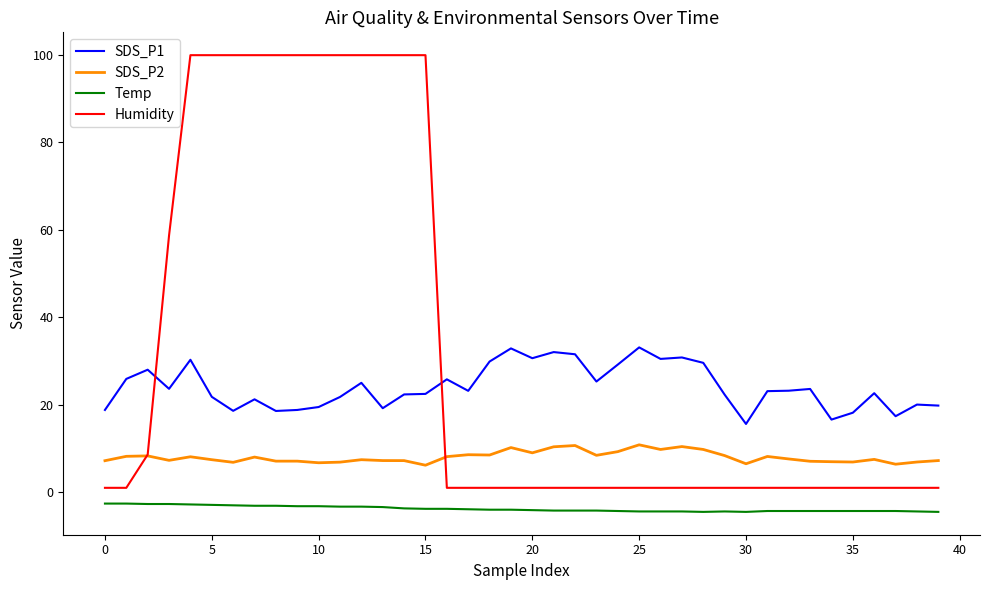

True or false: SDS_P1 and SDS_P2 cross at least once.

False